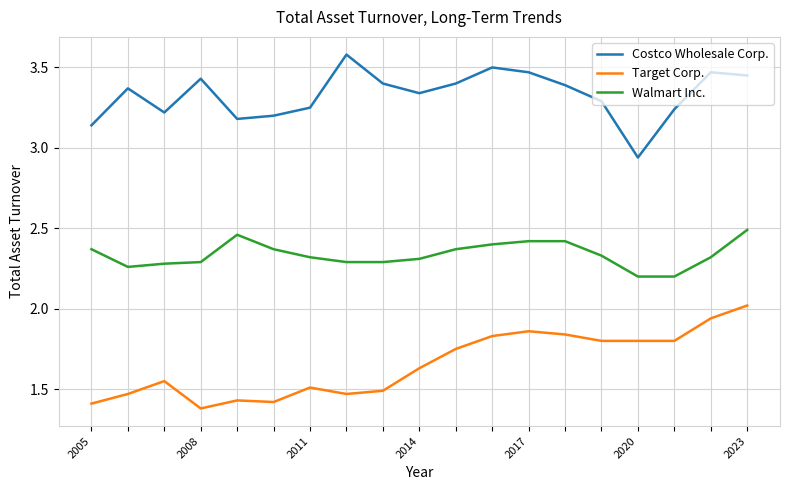

True or false: Target Corp. and Walmart Inc. intersect in this chart.

False